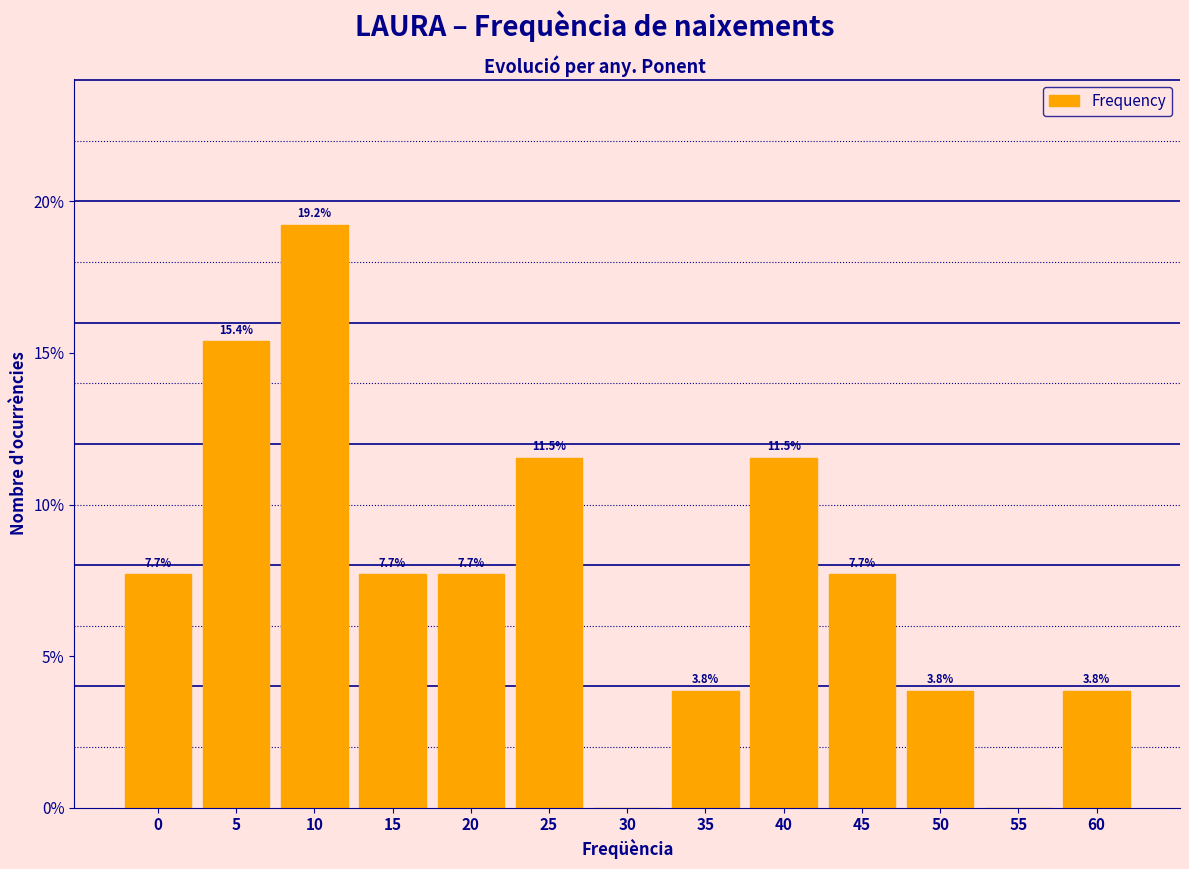

Reading left to right, what are all the values shown in this chart?

0=7.7	5=15.4	10=19.2	15=7.7	20=7.7	25=11.5	30=0.0	35=3.8	40=11.5	45=7.7	50=3.8	55=0.0	60=3.8